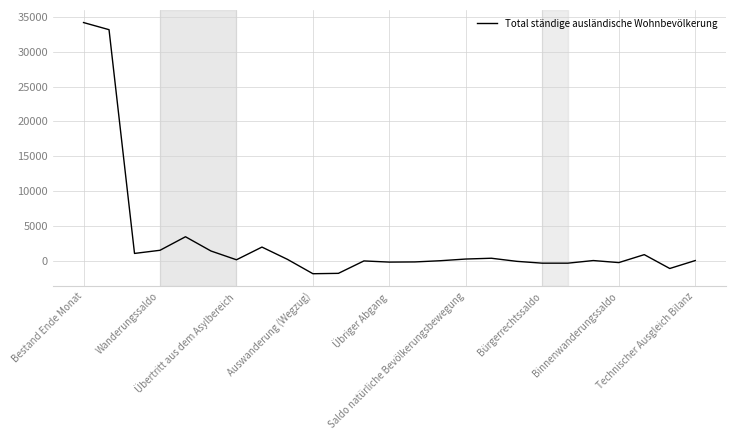

What is the greatest value displayed?

34204